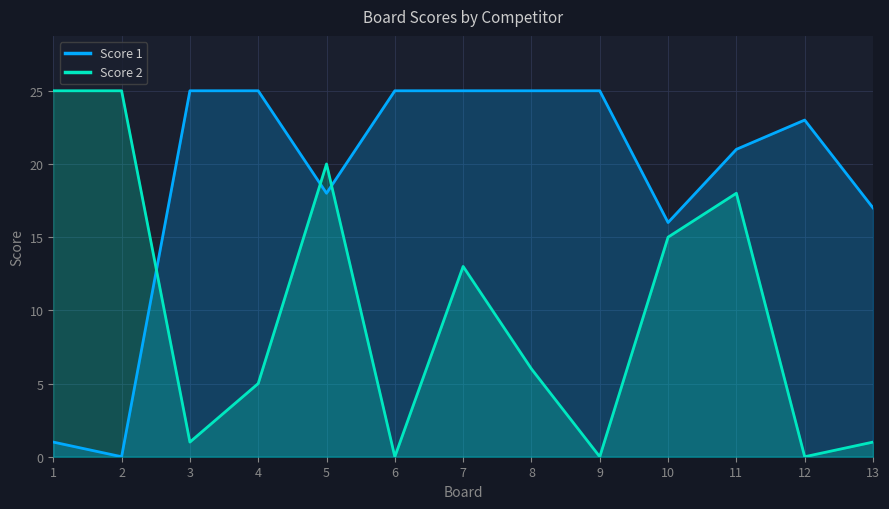

How many data points in Score 2 are above 6?

6